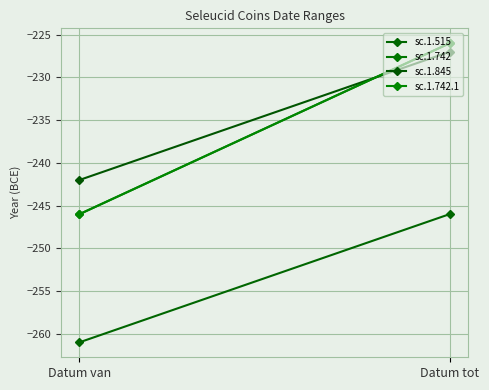

Read the sc.1.515 value at Datum tot, to the nearest 10.

-250